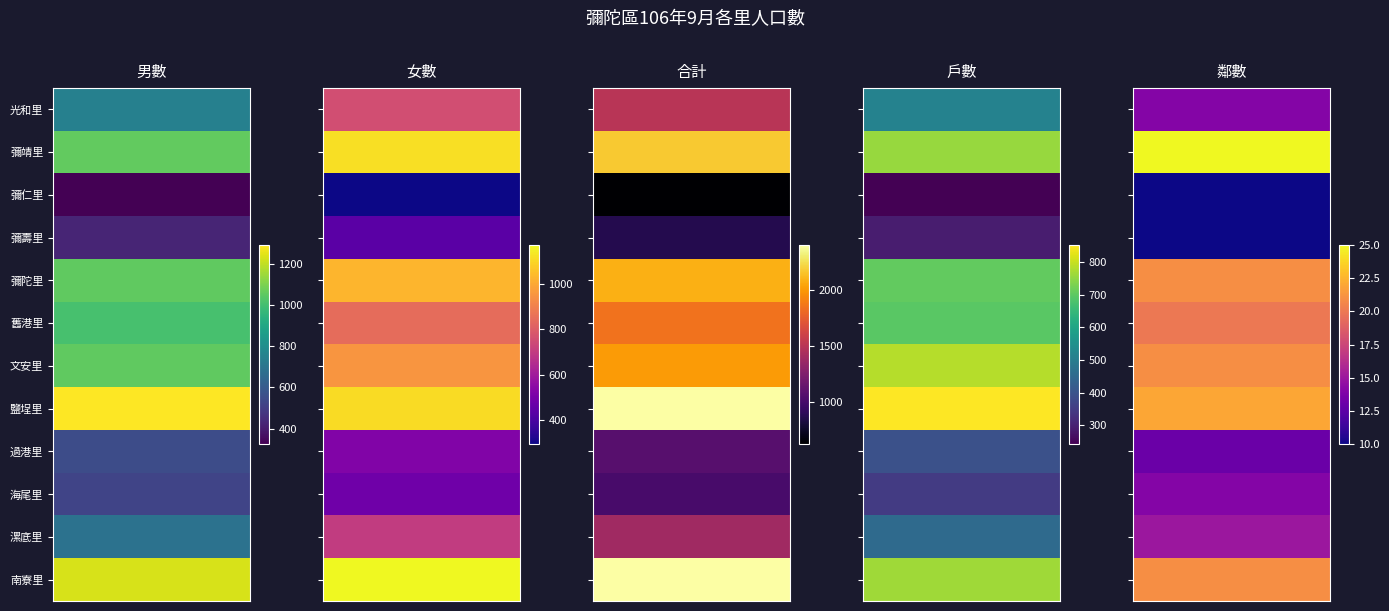

How many values in the 彌靖里 series exceed 1060?

2